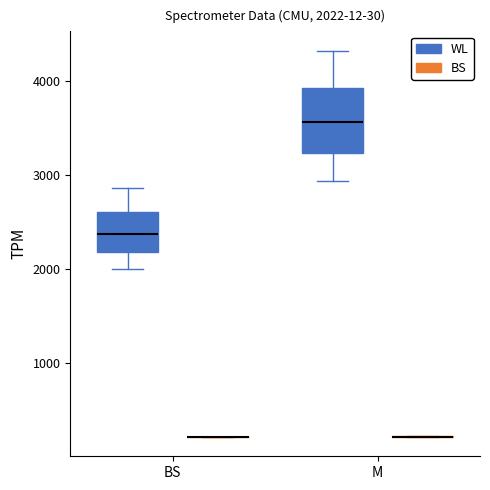

Comparing the boxes themselves (not the whiskers), which one is the tallest?

M (WL)